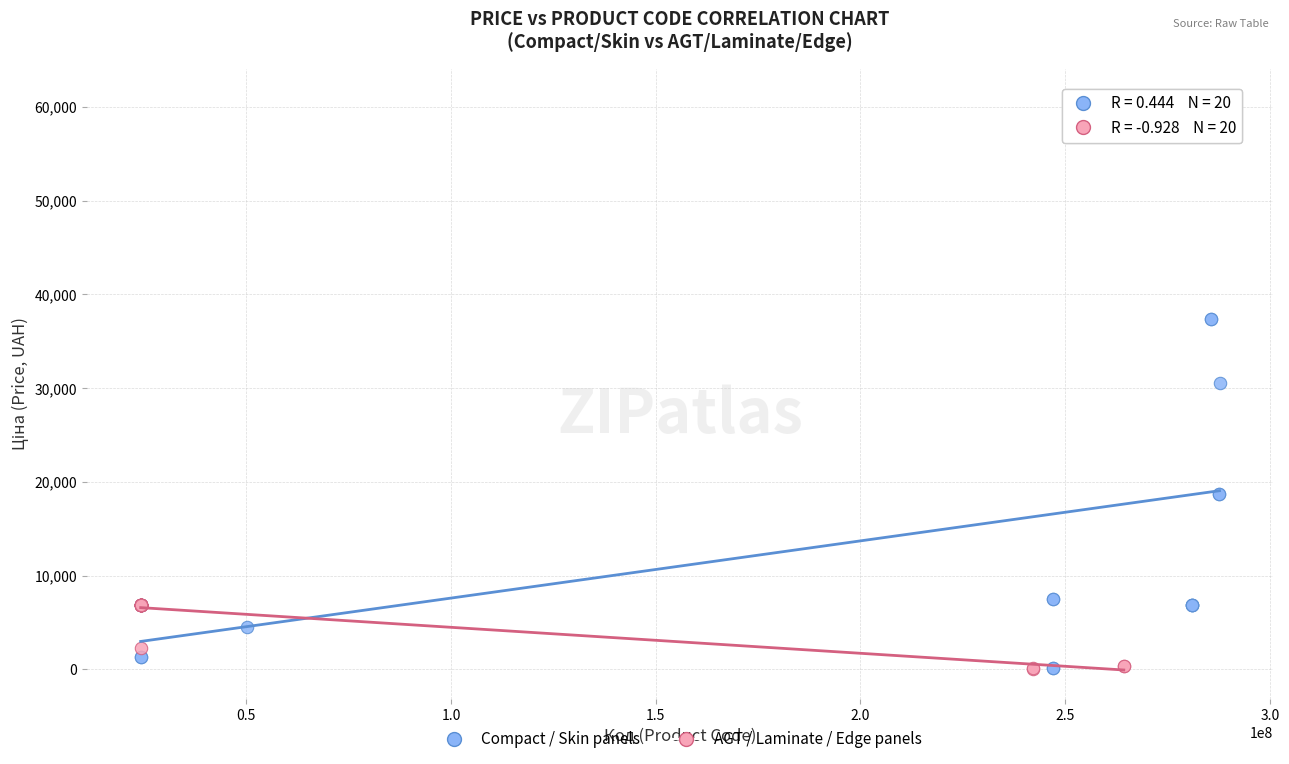

Which series has the widest spread of Y values?

Compact / Skin panels